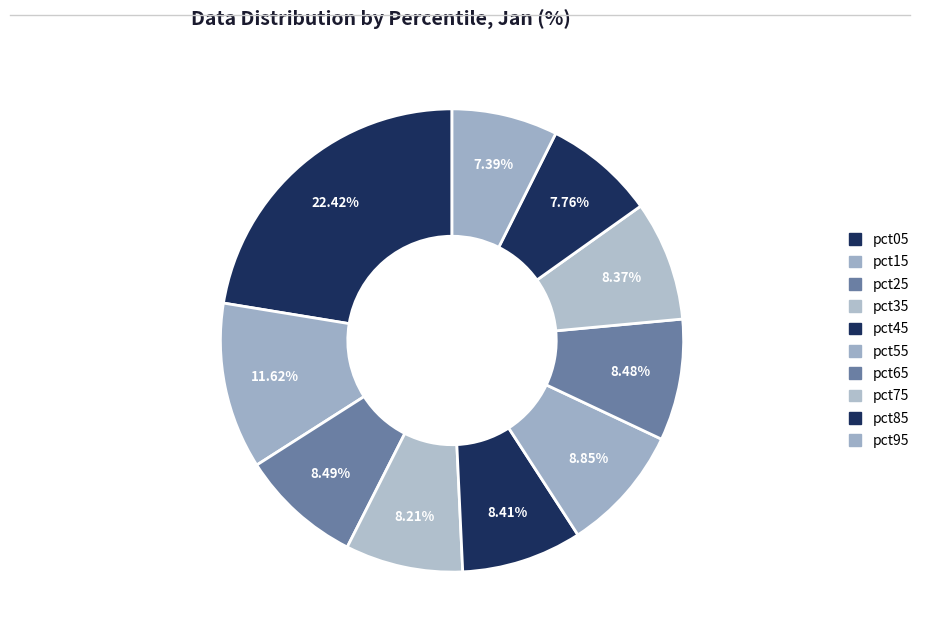

What is the total percentage of pct65 and pct55?

17.3%